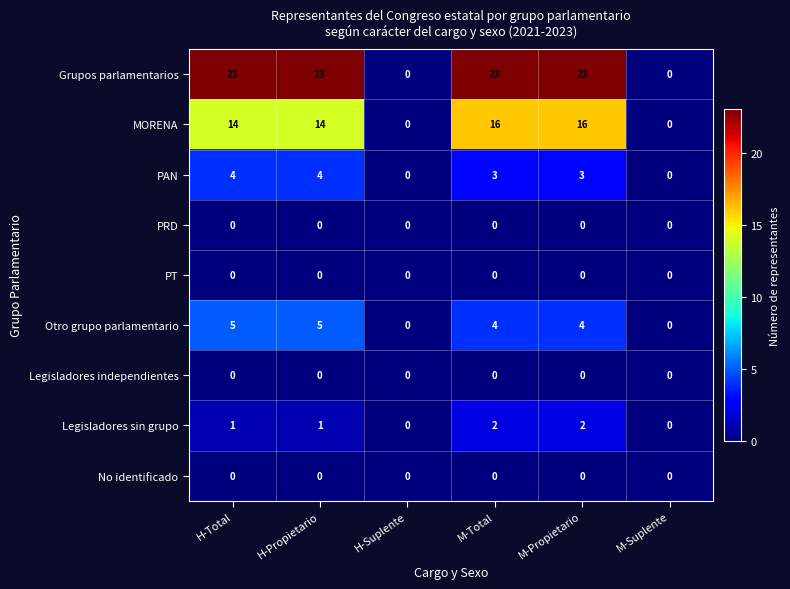

Which series changed the most between H-Propietario and M-Propietario?

MORENA